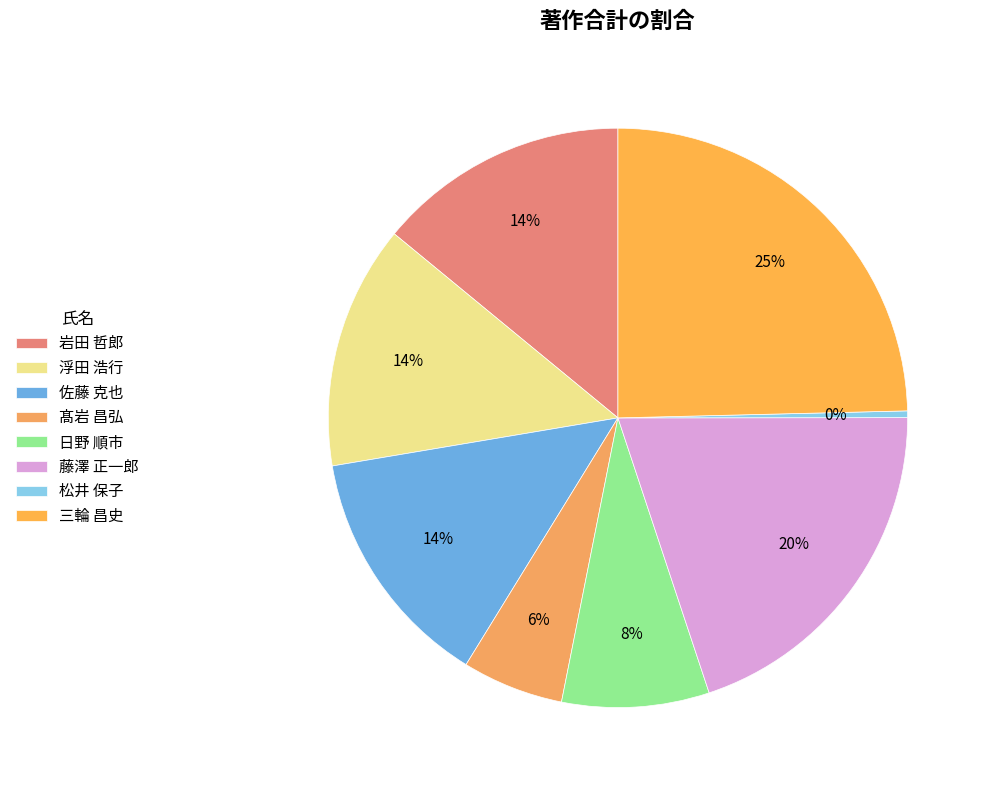

Combined, what portion of the pie is 佐藤 克也 and 三輪 昌史?

38.2%